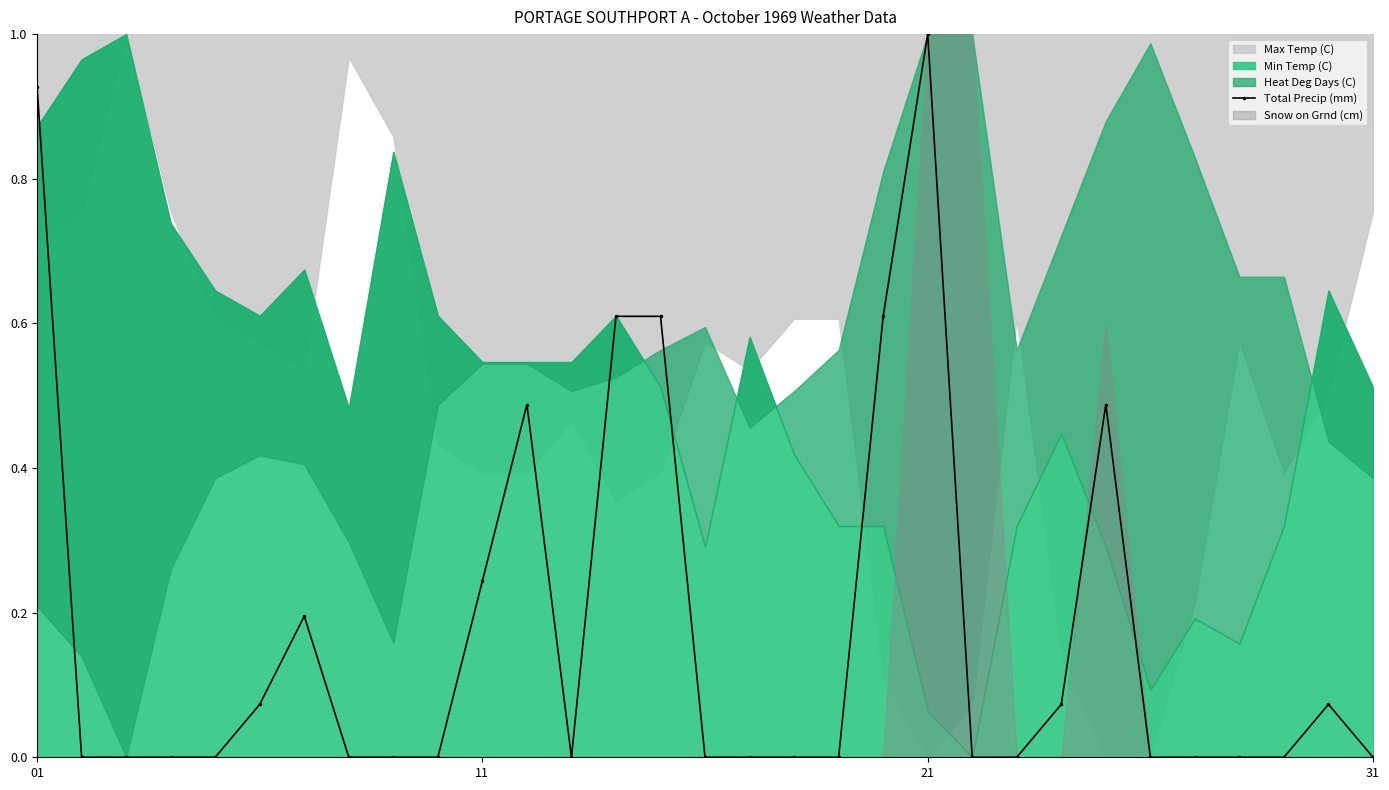

True or false: Total Precip (mm) has more than 2 interior local peaks.

True